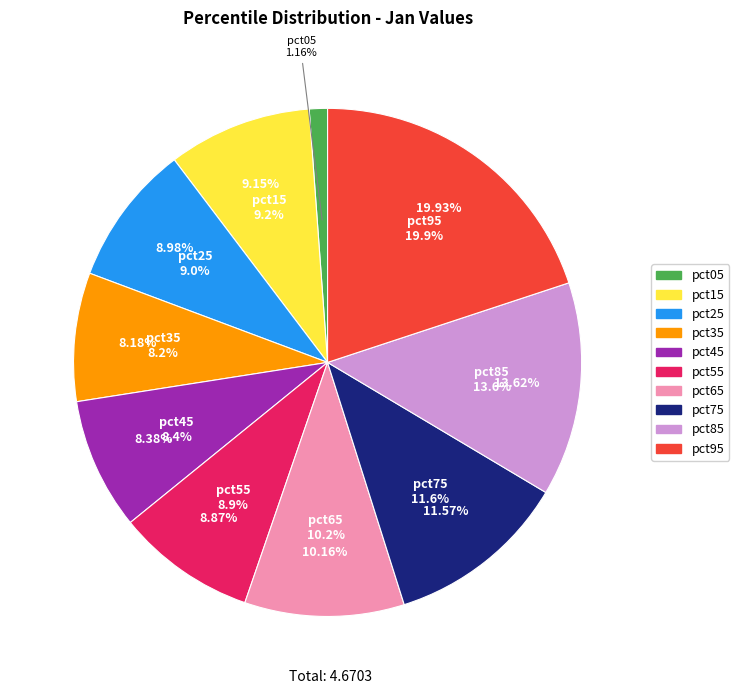

What is the smallest slice in the pie chart?

pct05